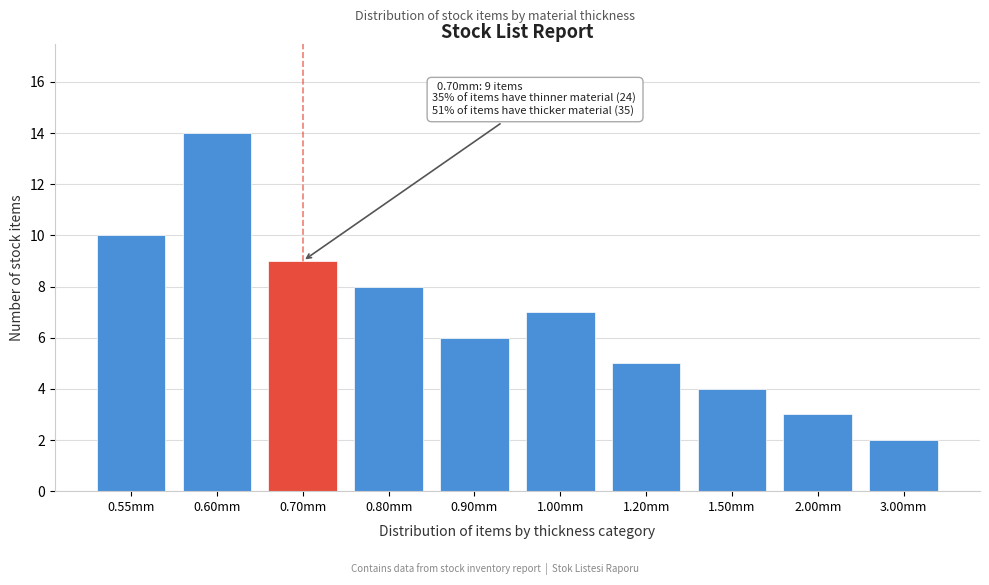

Reading left to right, transcribe all the data shown in this chart.

0.55mm=10	0.60mm=14	0.70mm=9	0.80mm=8	0.90mm=6	1.00mm=7	1.20mm=5	1.50mm=4	2.00mm=3	3.00mm=2